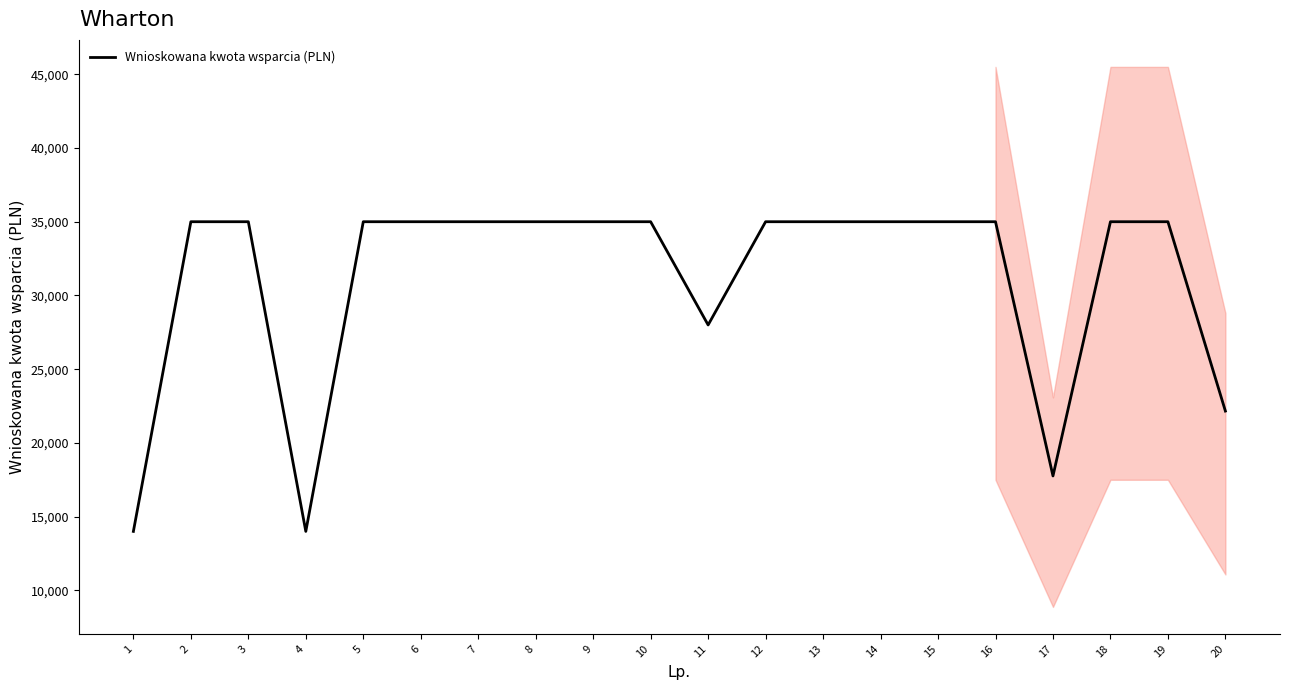

True or false: the data shows 14000 at 4.

True